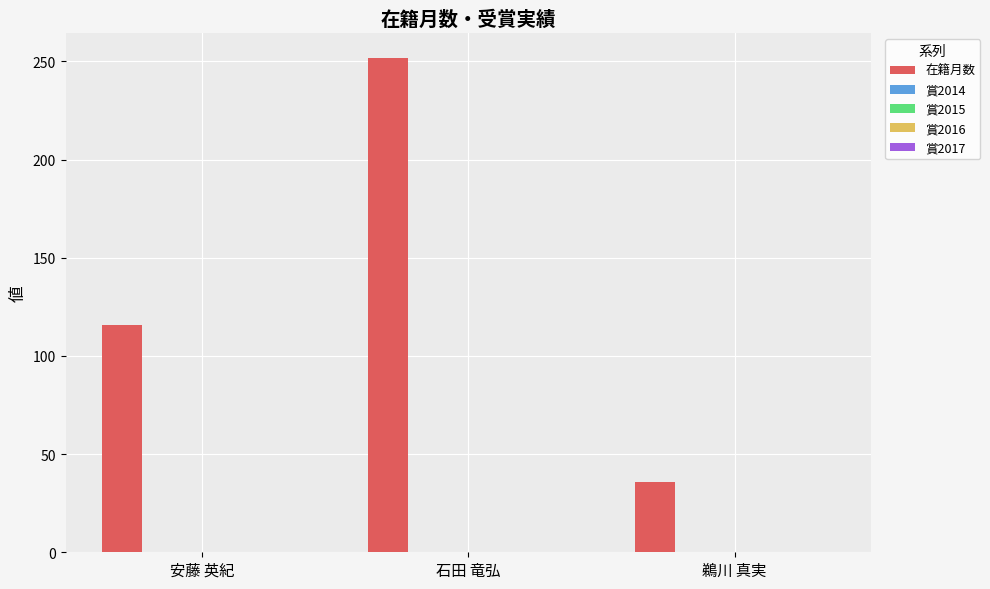

Does the chart contain any negative values?

No